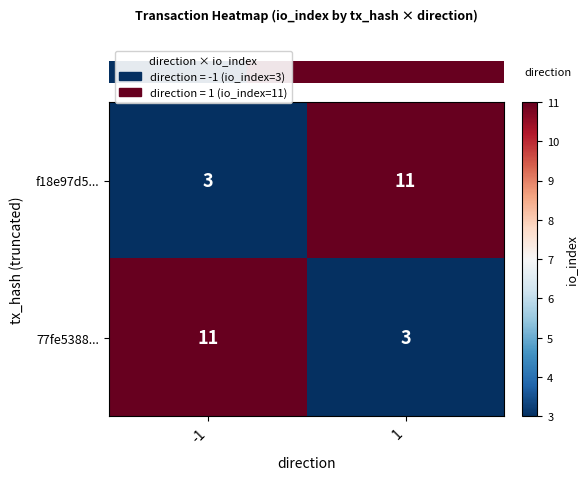

Count the number of categories in the chart.

2